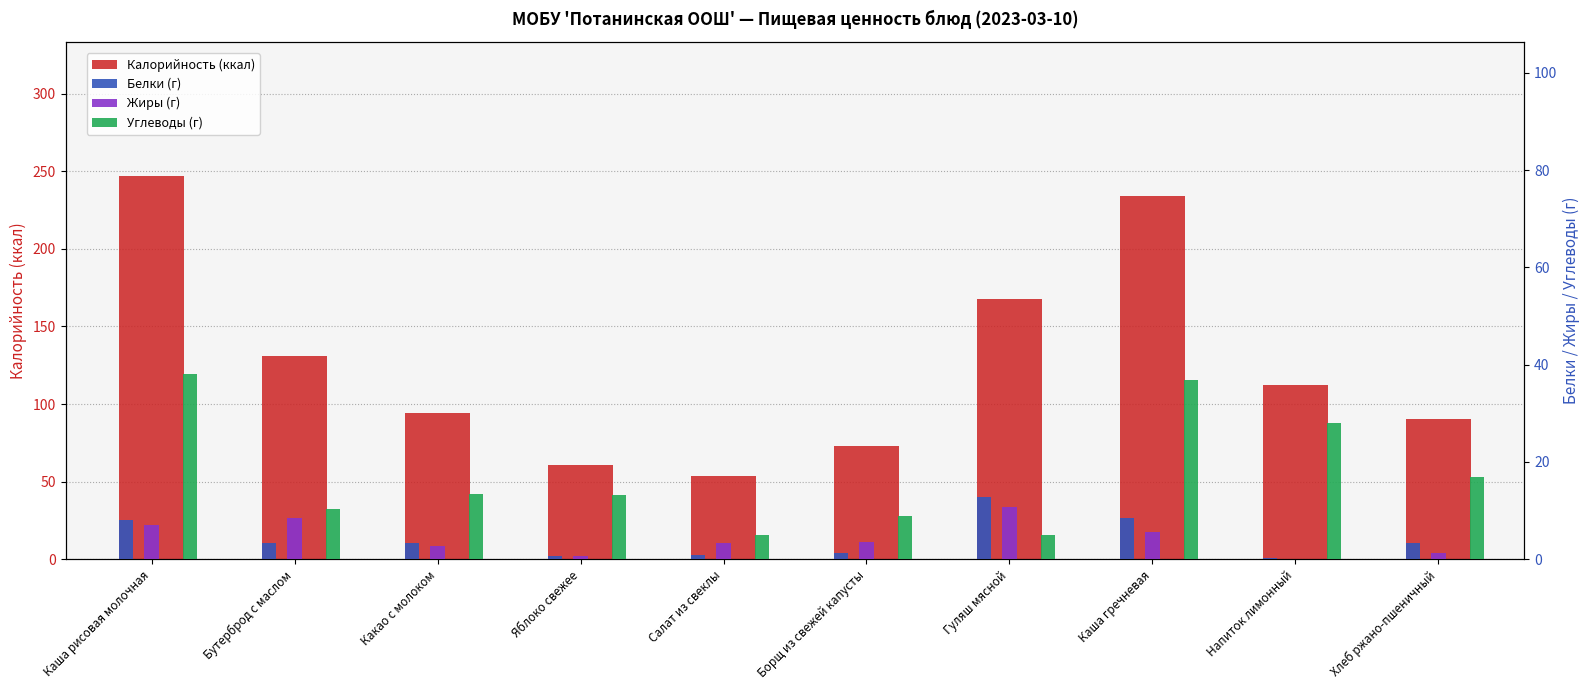

At which label does Жиры (г) first exceed 3?

Каша рисовая молочная